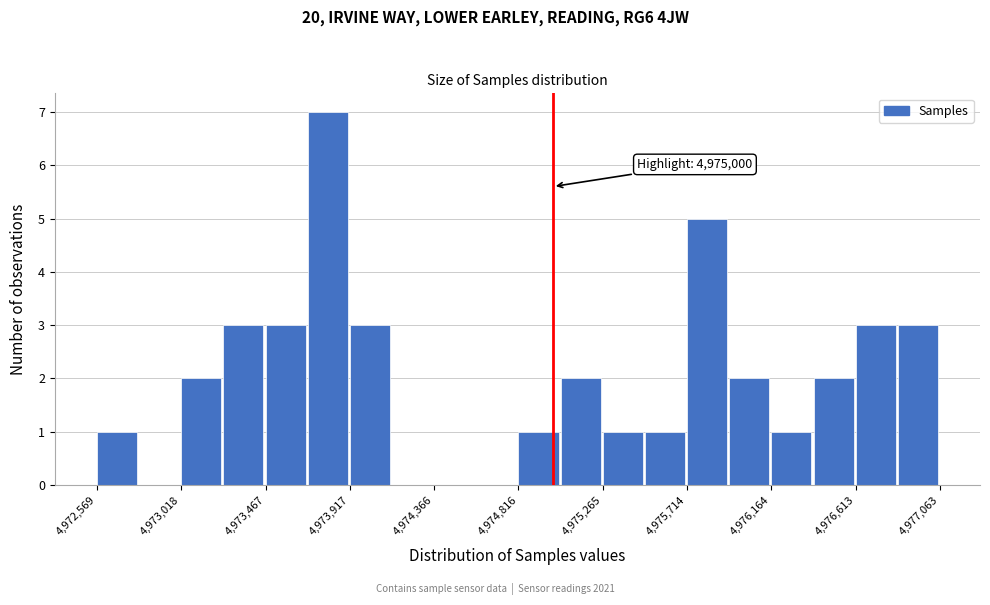

Over which range of the x-axis is the bar tallest?

4973700 to 4973900